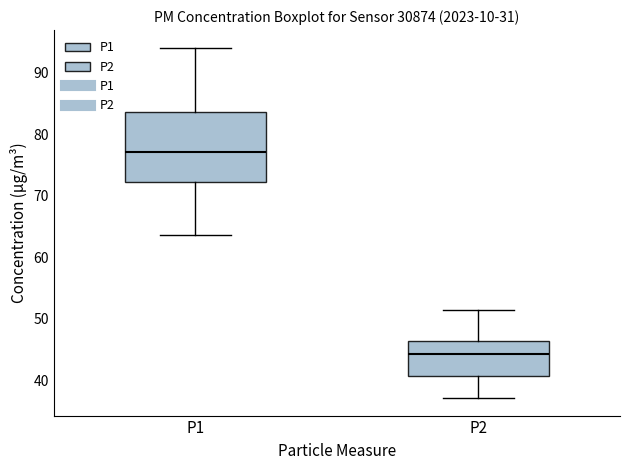

Reading left to right, transcribe this box plot: for each box, give where its median line is, the range the box spans, and where its two whiskers end, as read against the y-axis. The values are not printed on the chart, so give them approximately, as read against the axis.

P1: median 77, box 72 to 84, whiskers 64 to 94
P2: median 44, box 41 to 46, whiskers 37 to 51